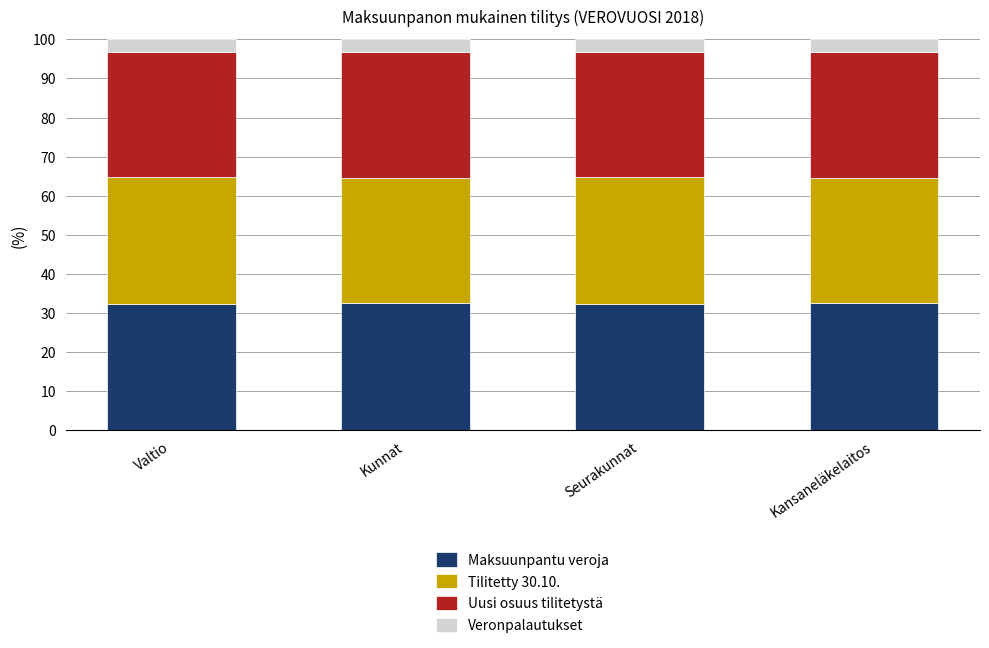

What is the approximate value of Maksuunpantu veroja at Valtio?

32.4